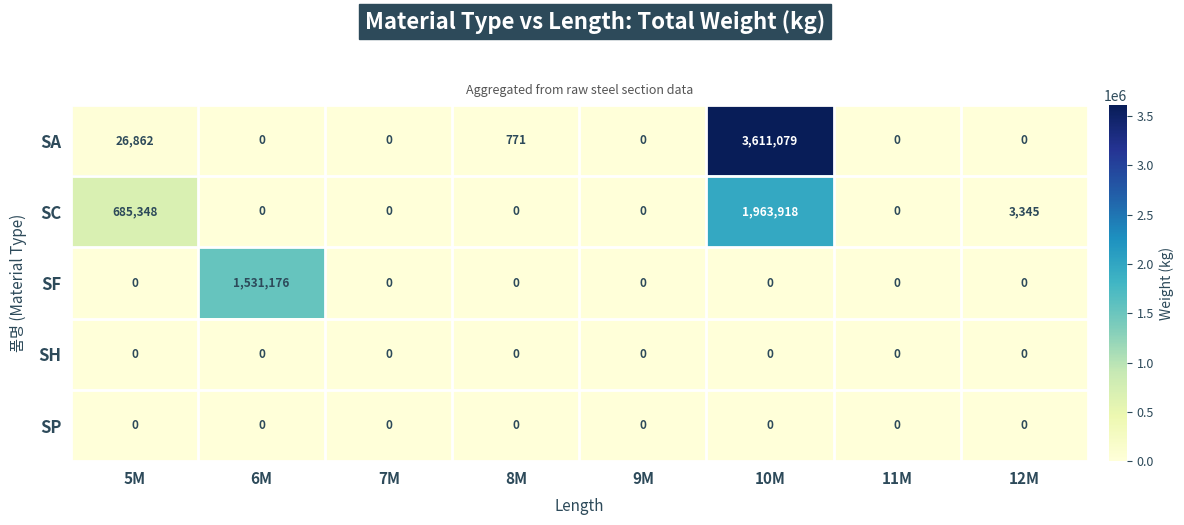

True or false: SC has a value of 1011215 at 9M.

False